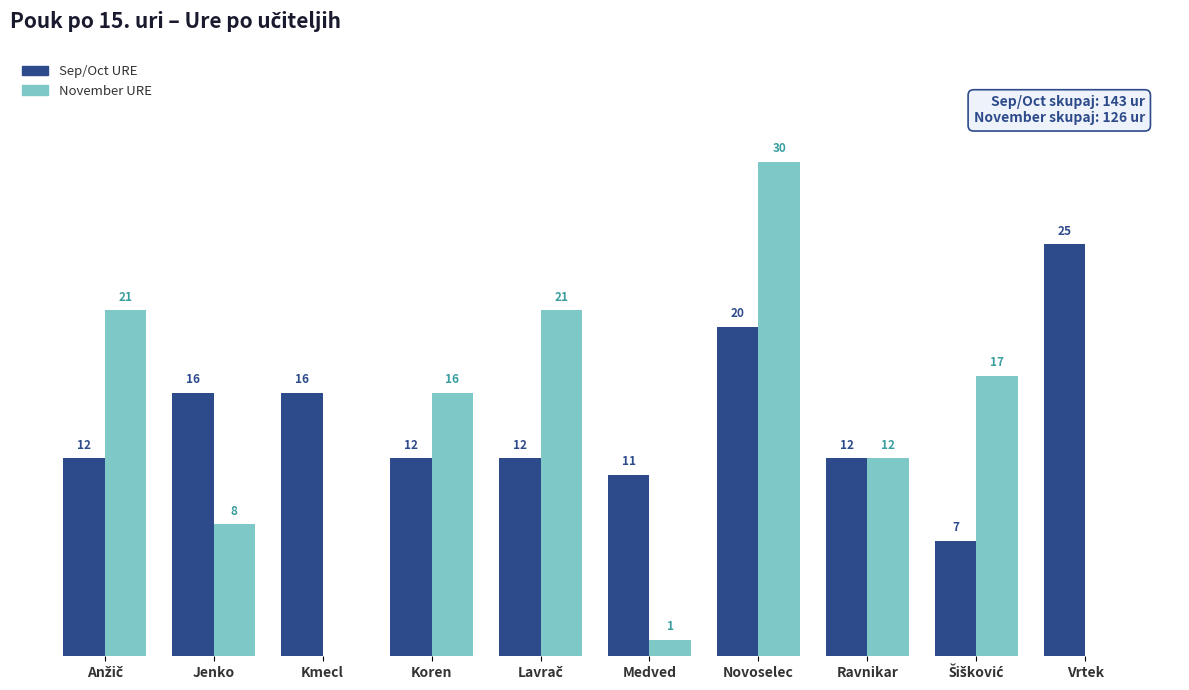

Between Ravnikar and Vrtek, which series saw the biggest shift?

Sep/Oct URE